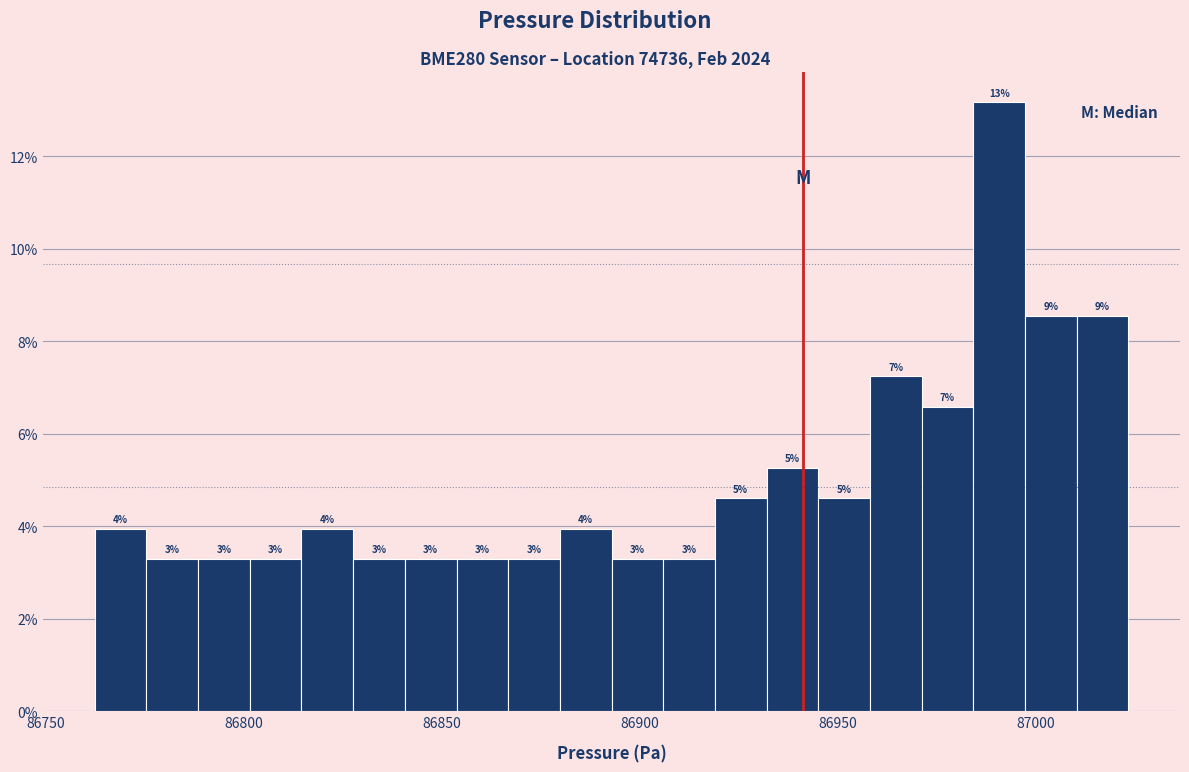

Around what value on the x-axis is the tallest bar? Give the approximate position of its centre, as read against the axis.

86990